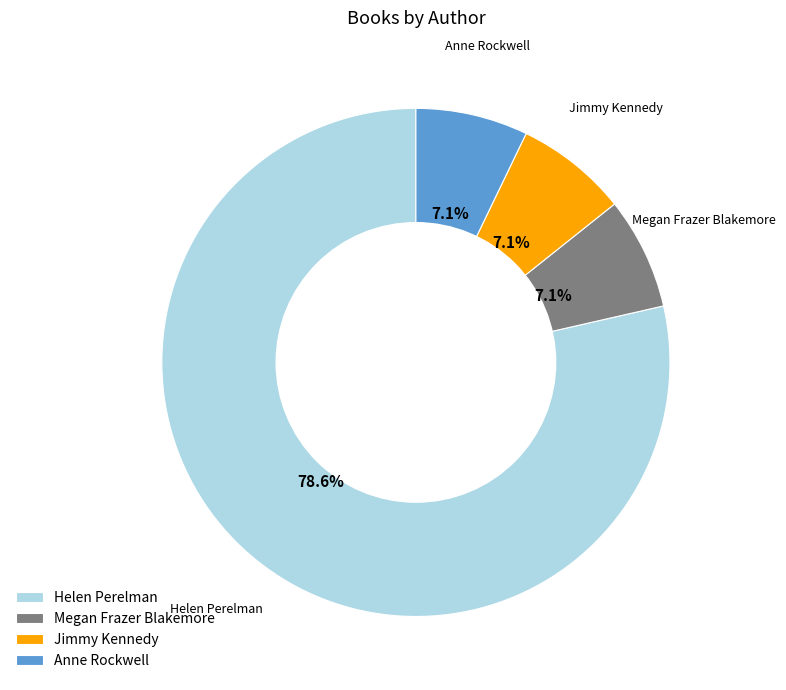

Which category has the biggest portion of the pie?

Helen Perelman